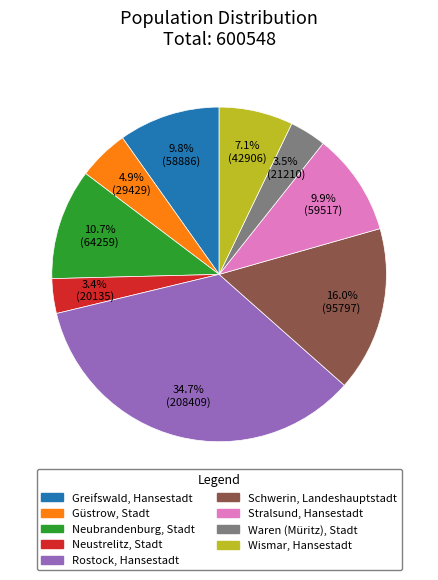

To the nearest percent, what portion does Neubrandenburg, Stadt represent?

11%